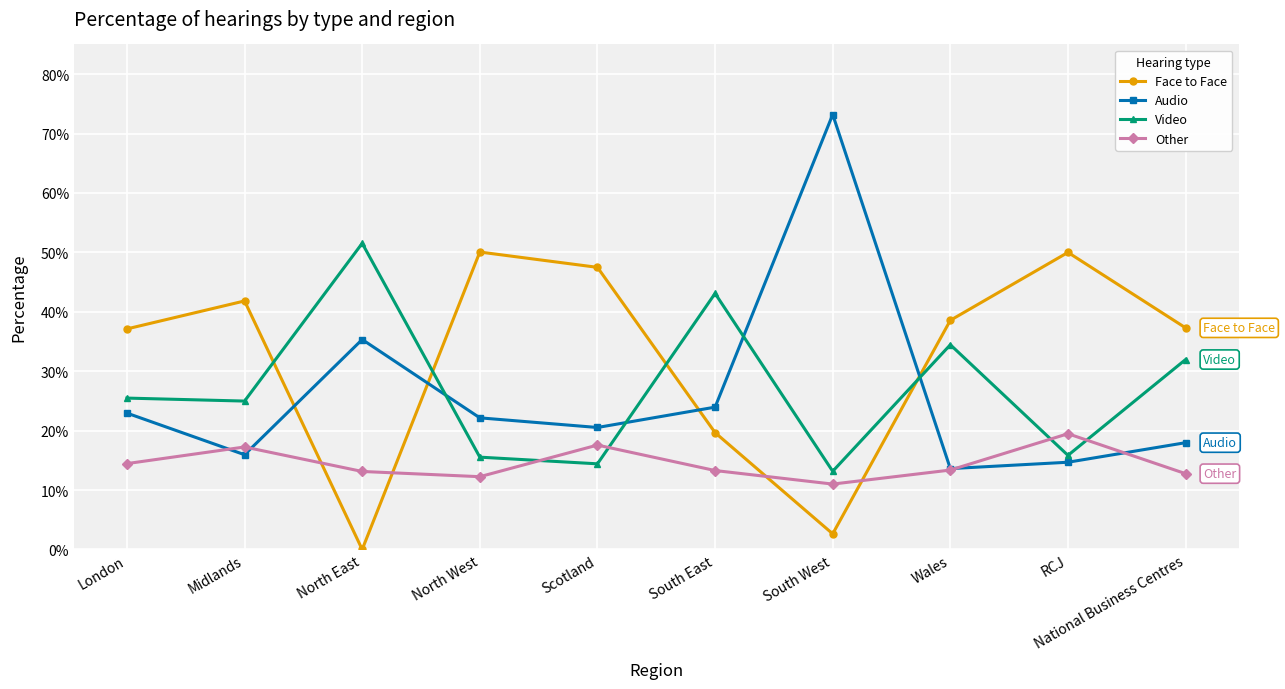

Reading left to right, extract all data points from this chart.

Face to Face: 0.4	0.4	0.0	0.5	0.5	0.2	0.0	0.4	0.5	0.4
Audio: 0.2	0.2	0.4	0.2	0.2	0.2	0.7	0.1	0.1	0.2
Video: 0.3	0.2	0.5	0.2	0.1	0.4	0.1	0.3	0.2	0.3
Other: 0.1	0.2	0.1	0.1	0.2	0.1	0.1	0.1	0.2	0.1